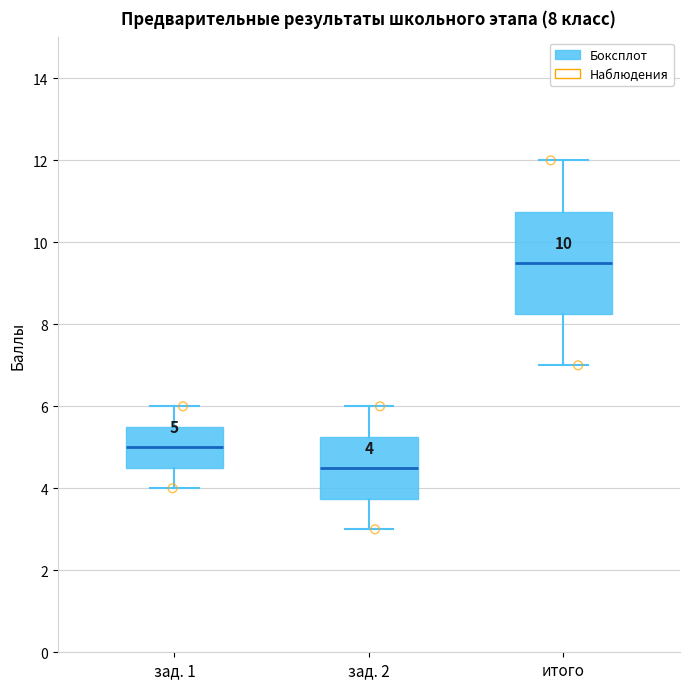

Comparing the boxes themselves (not the whiskers), which one is the tallest?

итого